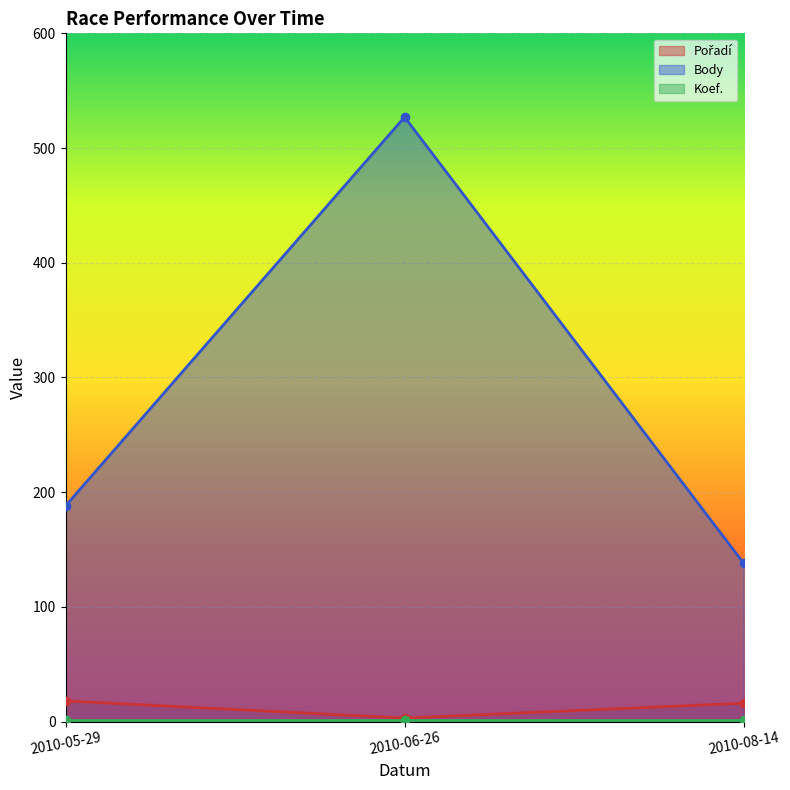

What is the approximate value of Body (line) at 2010-08-14, to the nearest 5?

140